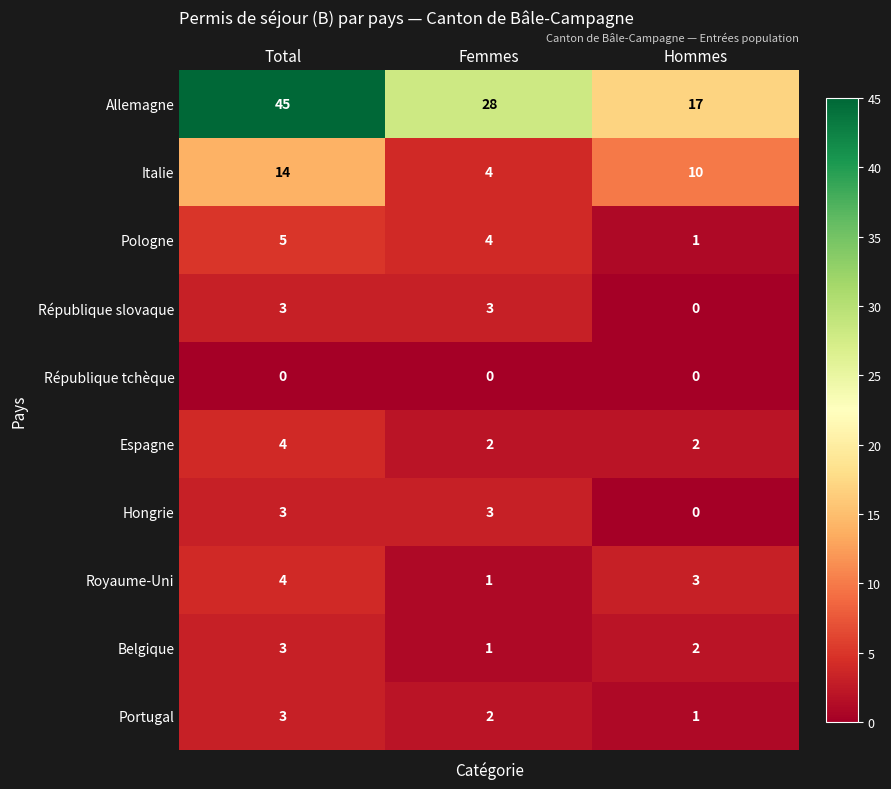

Read the Italie value at Total.

14